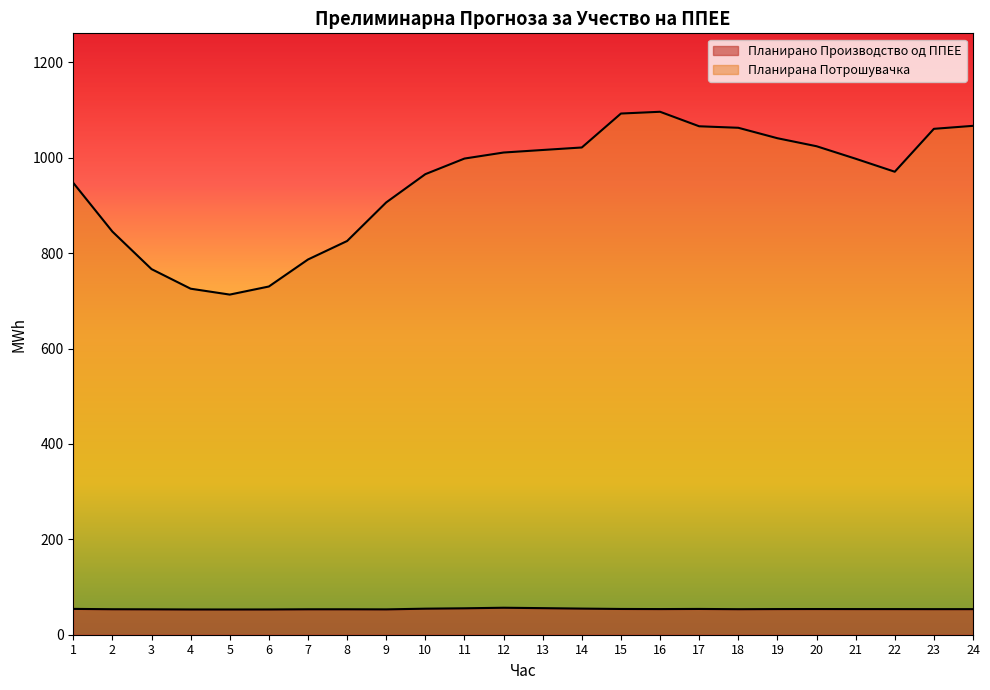

What is the minimum value shown in the chart?

52.9